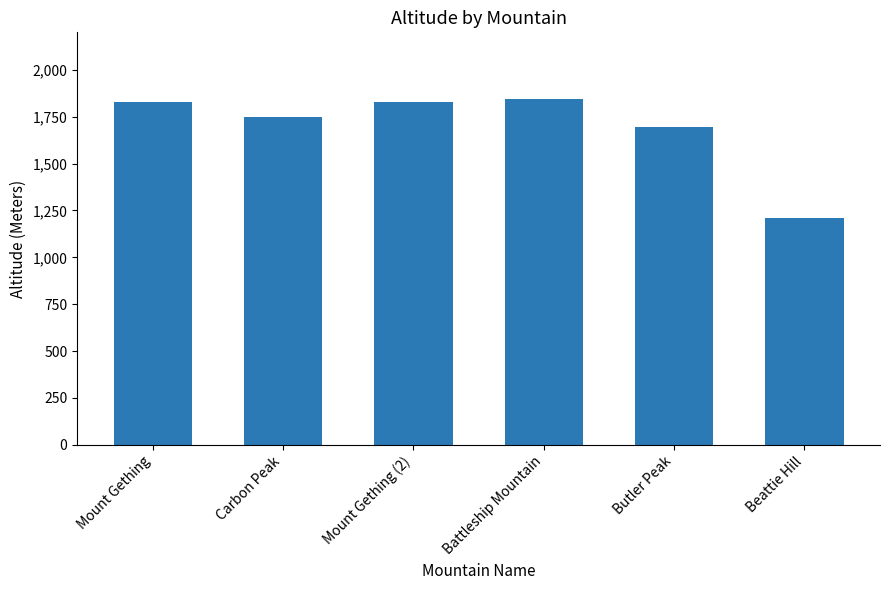

How many categories are shown in the chart?

6